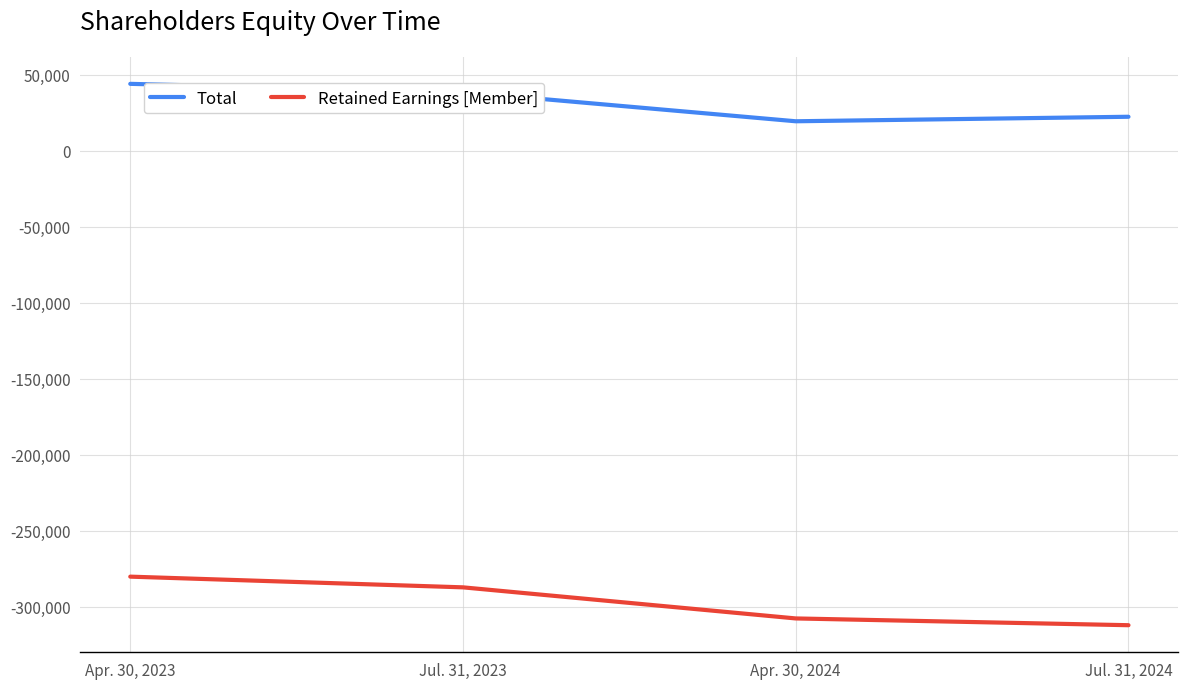

Does the chart have visible grid lines?

Yes